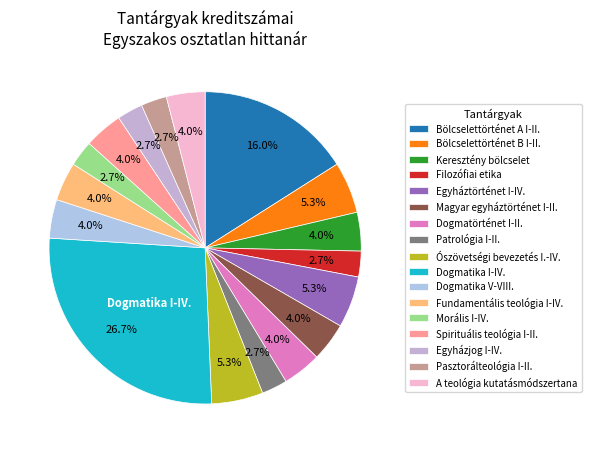

Count the number of slices in the pie.

17